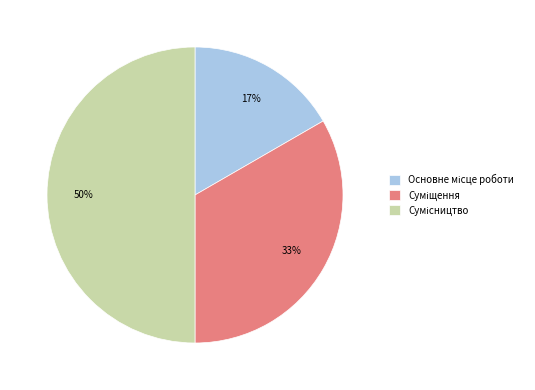

To the nearest percent, what is the average slice percentage?

33%